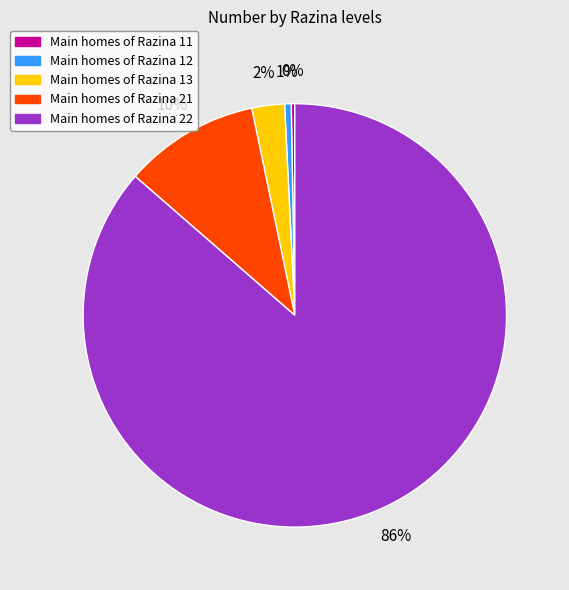

Is there a majority slice in this chart?

Yes